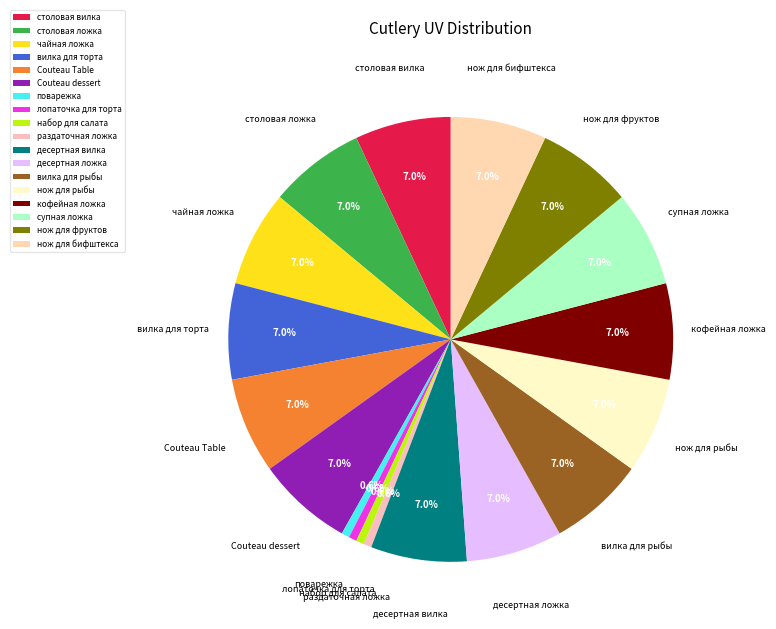

What percentage is NOT represented by десертная ложка?

93.0%